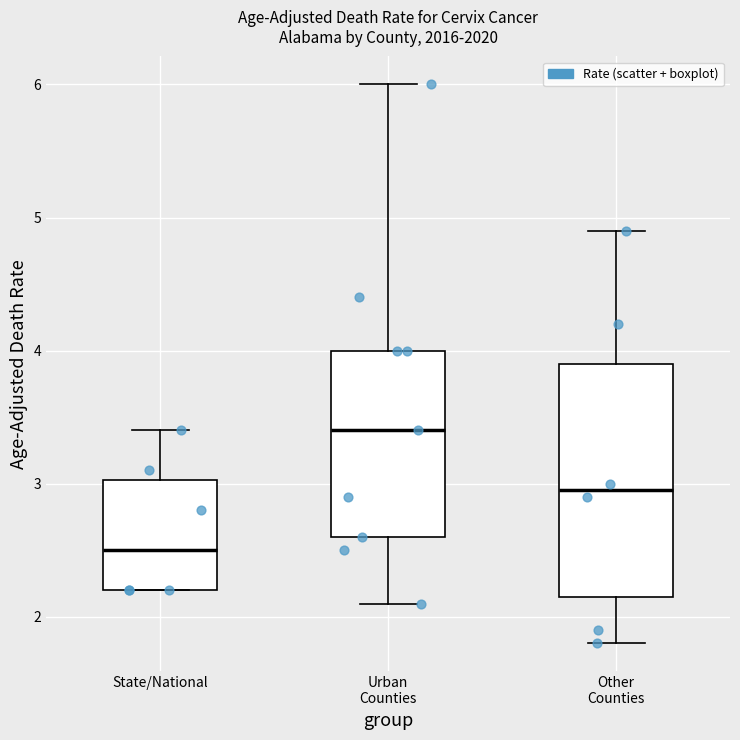

Which box's median line is the lowest?

State/National